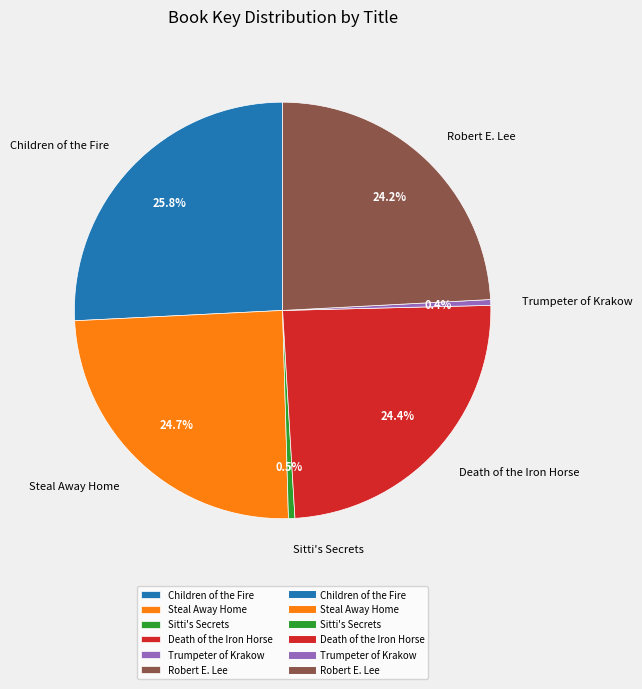

How much of the chart is everything except Sitti's Secrets?

99.5%